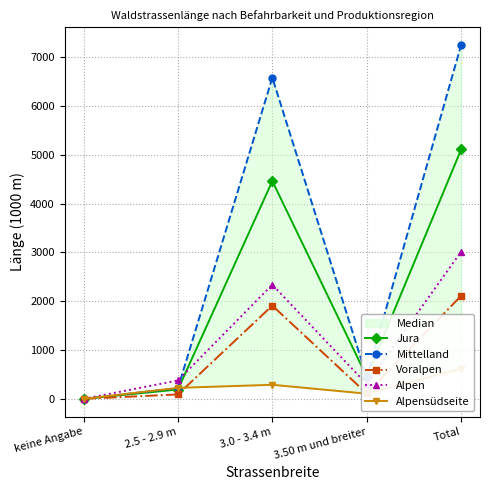

Where does the Jura series first go above 455?

3.0 - 3.4 m